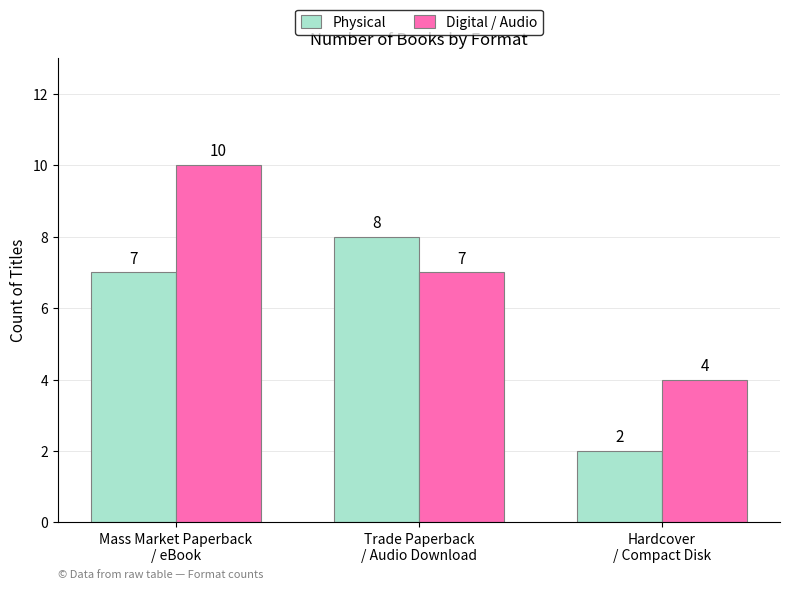

The Digital / Audio series shows 6 at Hardcover
/ Compact Disk. True or false?

False